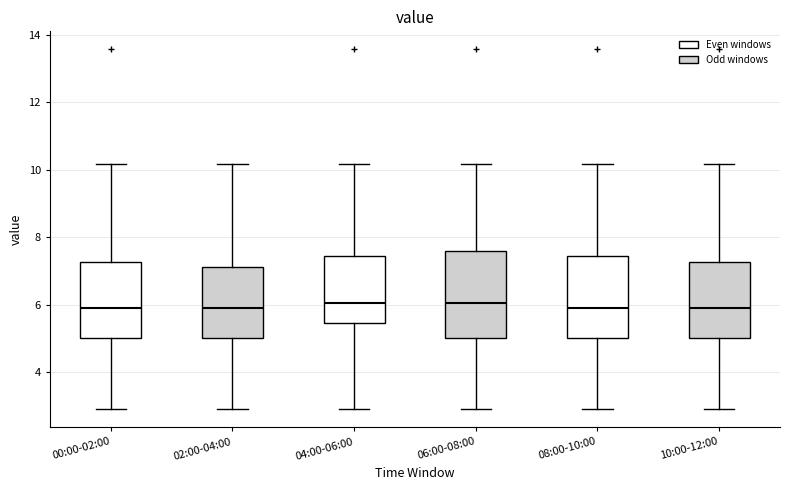

Where does the median line of the box for 02:00-04:00 sit on the y-axis? The values are not printed on the chart, so give them approximately, as read against the axis.

6.0